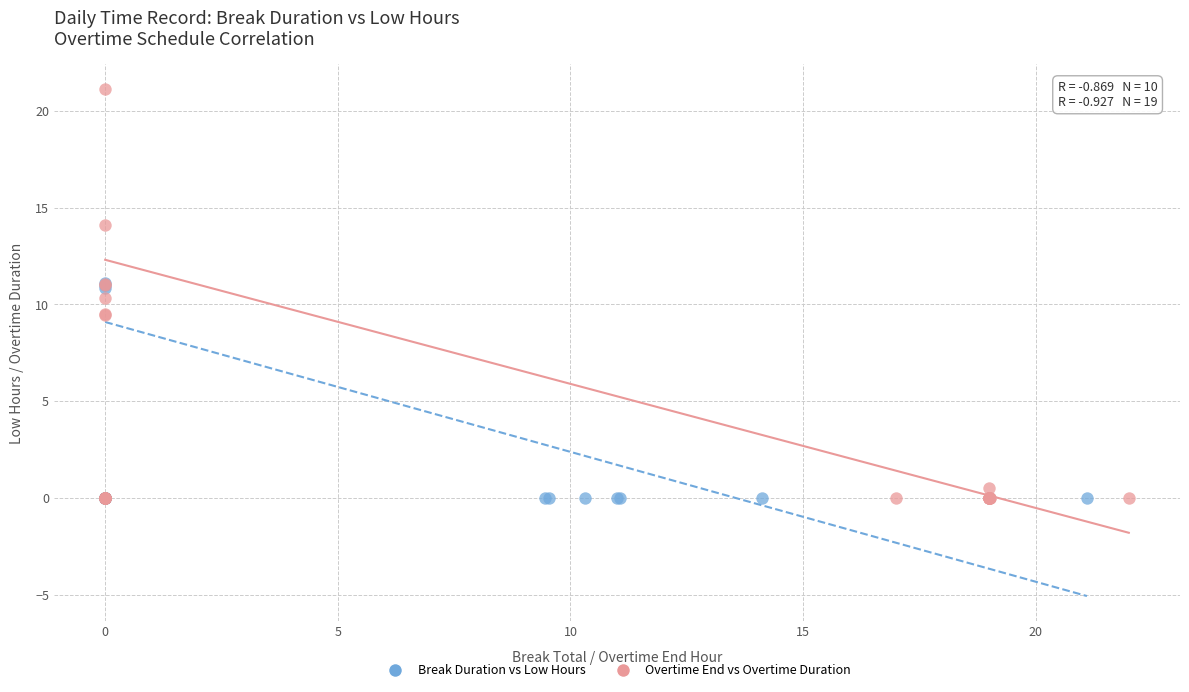

What are all the series names shown in the legend?

Break Duration vs Low Hours, Overtime End vs Overtime Duration